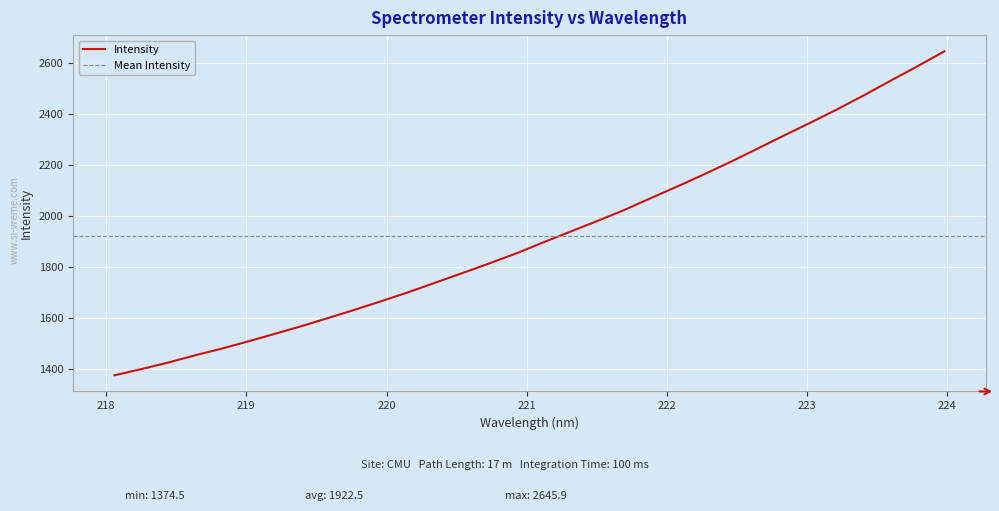

Which has a higher value, 222.0721 or 223.2172?

223.2172